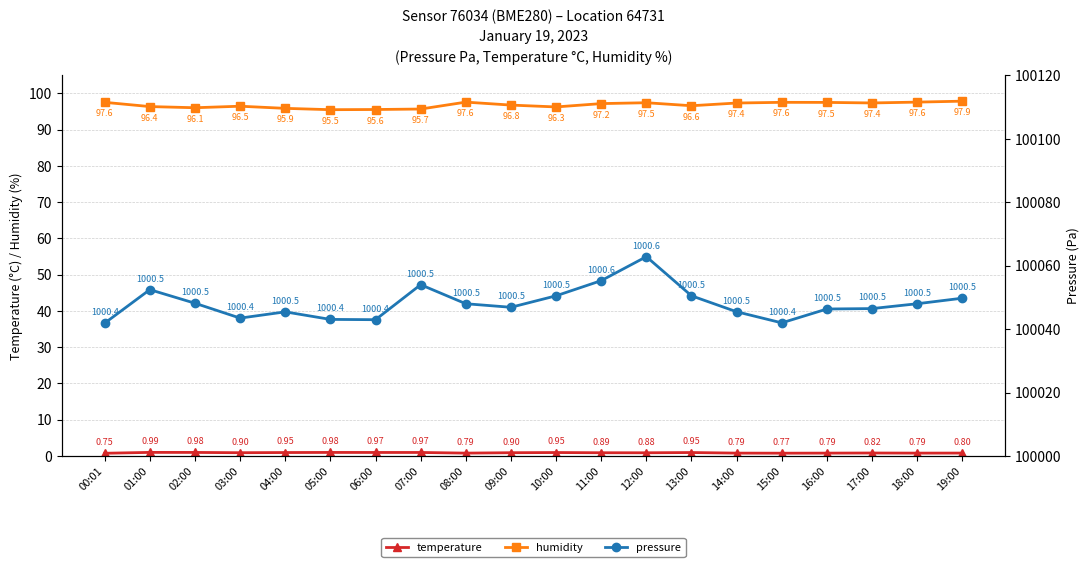

What is the smallest value displayed?

0.8